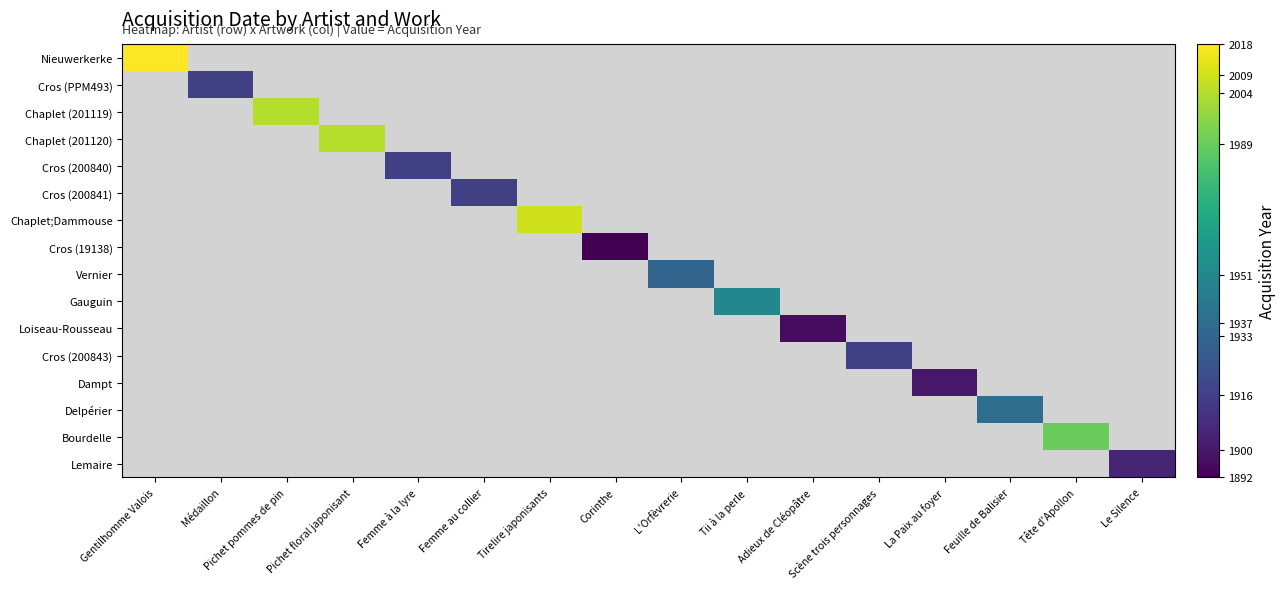

Count the number of data series in this chart.

16